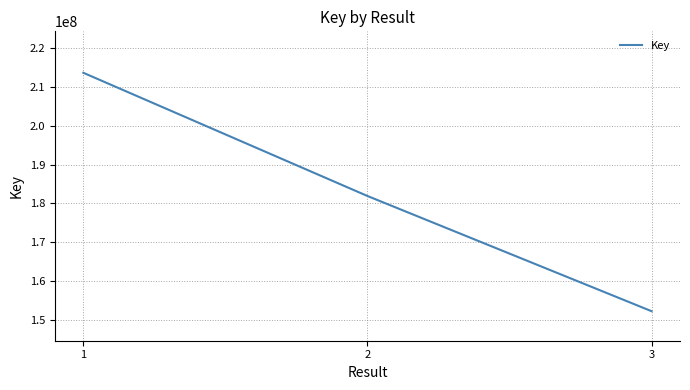

Reading left to right, what are all the values shown in this chart?

213667539	181901753	152202963